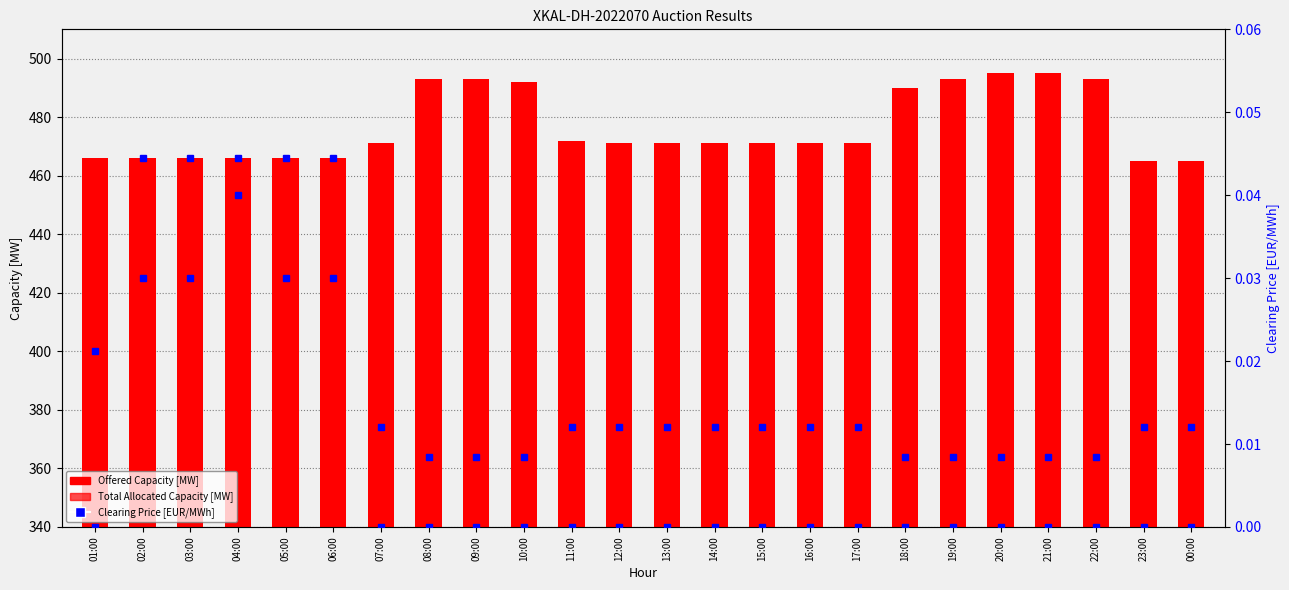

What is the total value across all series at 15:00?

845.0